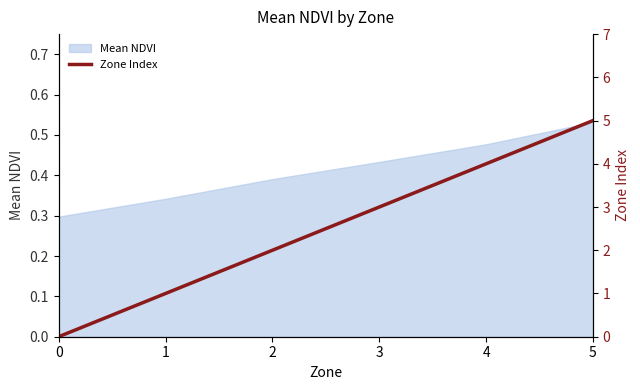

Where does the data first go above 3?

4